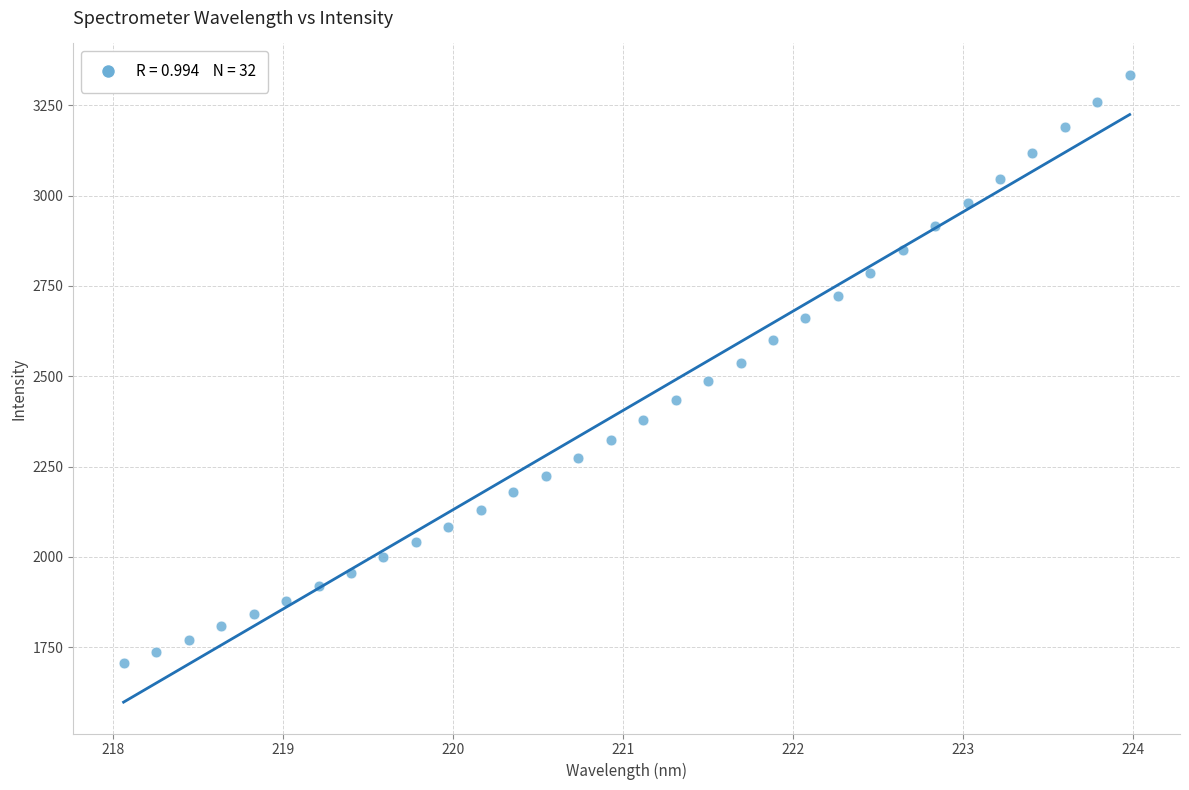

What is the range of Y values (max minus min)?

1628.5